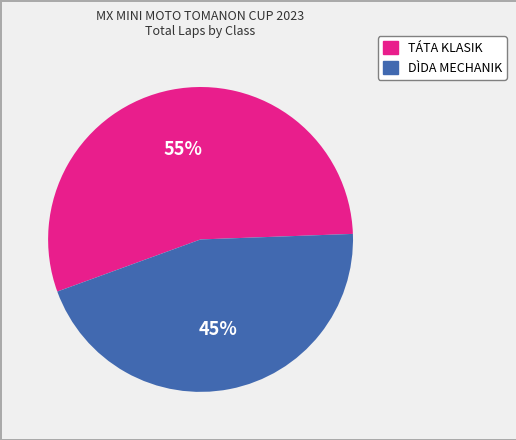

Is there any slice that represents more than half of the pie?

Yes